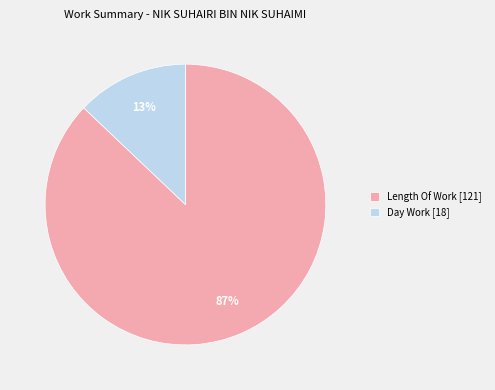

Which has a higher value, Day Work [18] or Length Of Work [121]?

Length Of Work [121]